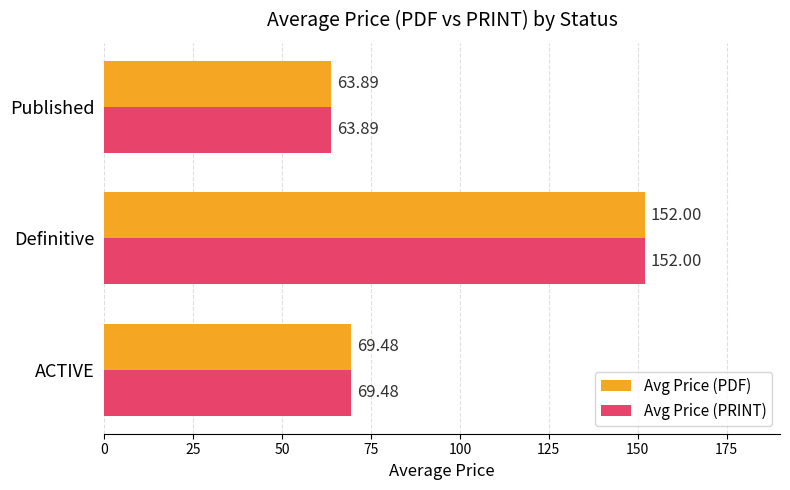

Rank the categories by Avg Price (PDF) value from lowest to highest.

Published, ACTIVE, Definitive